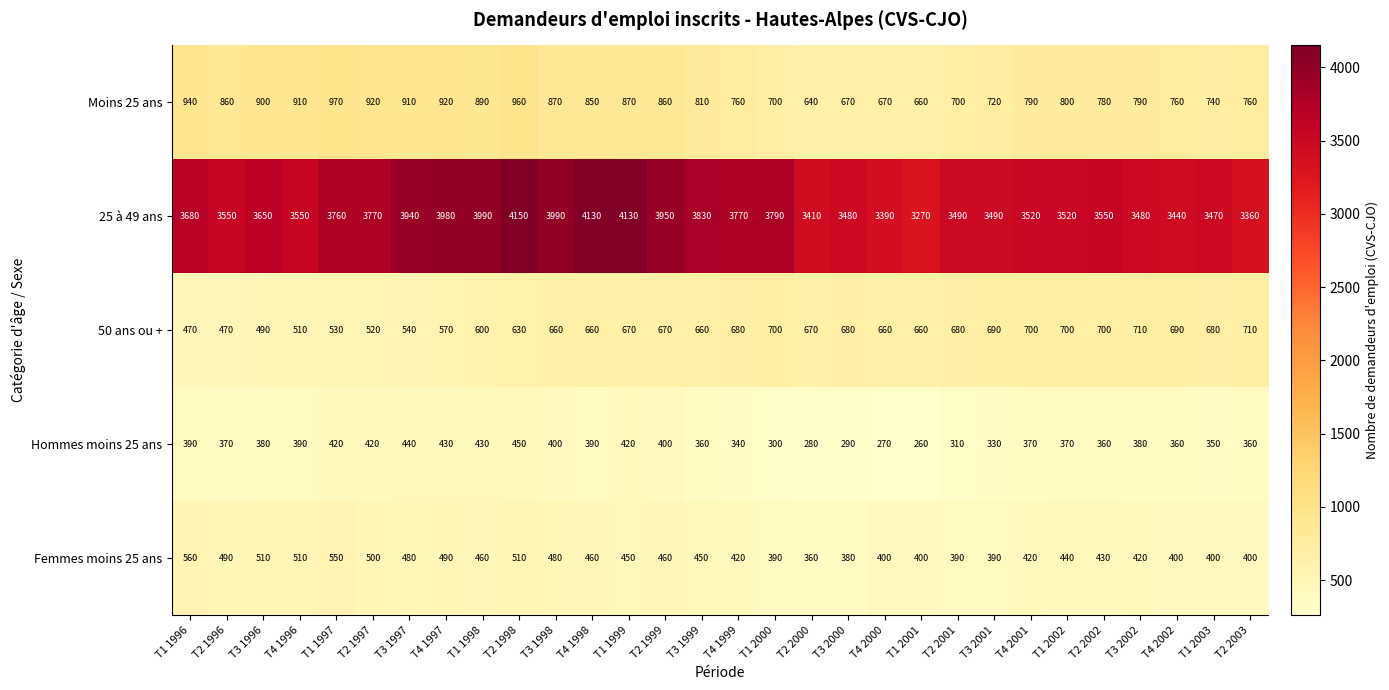

List the series in order of their peak value, highest first.

25 à 49 ans, Moins 25 ans, 50 ans ou +, Femmes moins 25 ans, Hommes moins 25 ans